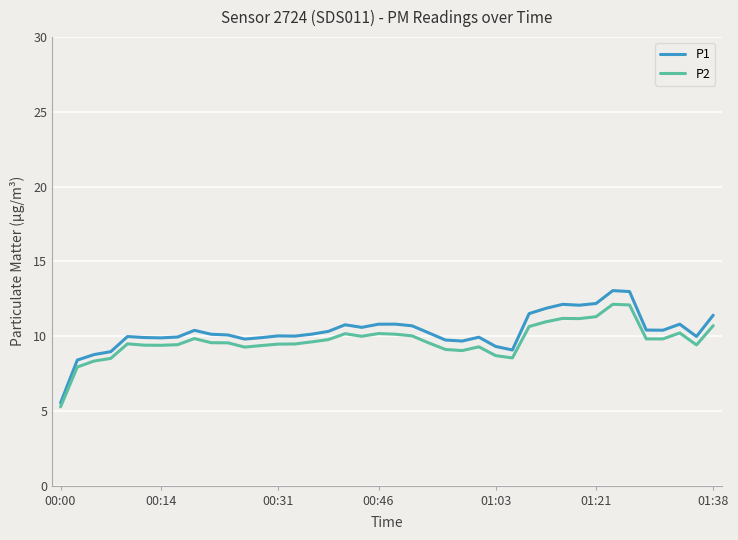

What is the difference between the maximum and second lowest values in the P1 series?

4.6